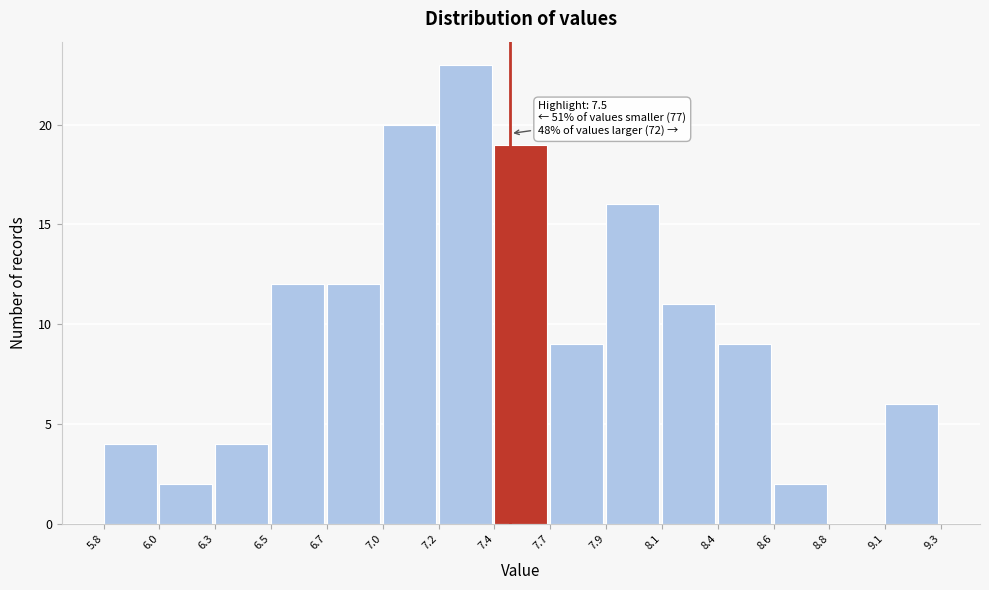

Over which range of the x-axis is the bar tallest?

7.2 to 7.4